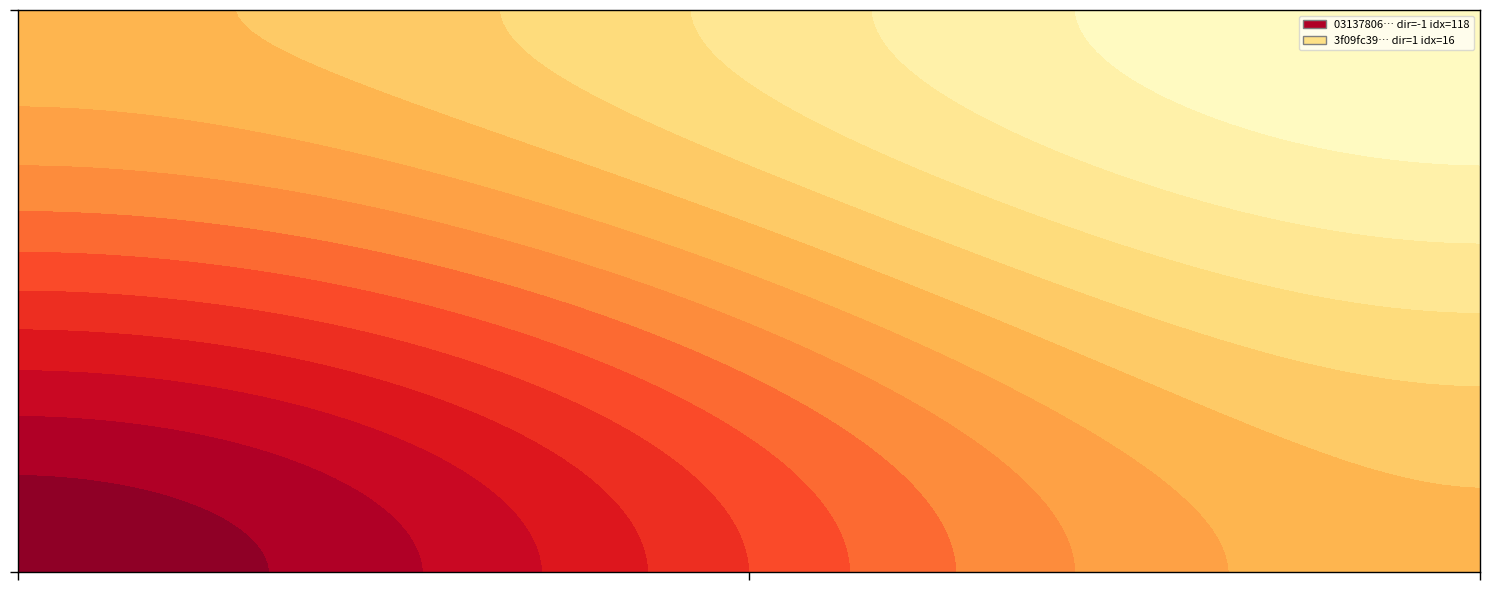

Reading right to left, what are all the values shown in this chart?

03137806b8fdee680f12c1f3c29dc61c1df4e05: io_index=118	direction=-1
3f09fc3929a37e94bc48bf0d59b6f524f770ca8: io_index=16	direction=1